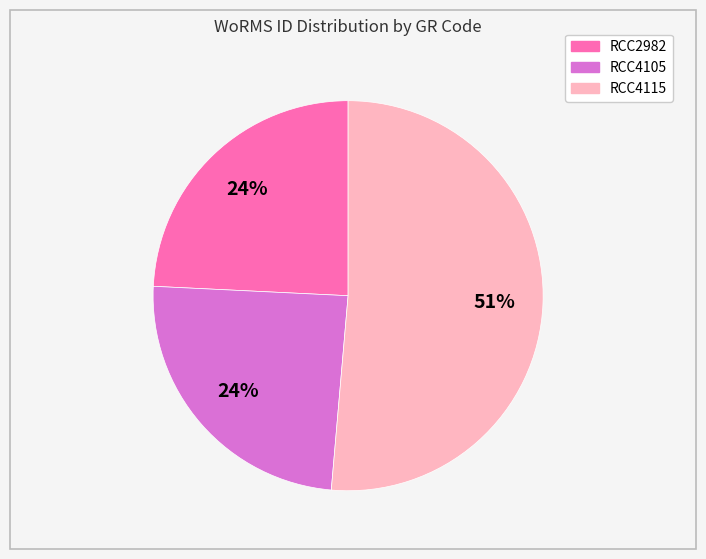

Do RCC4115 and RCC4105 together represent more than half of the pie?

Yes